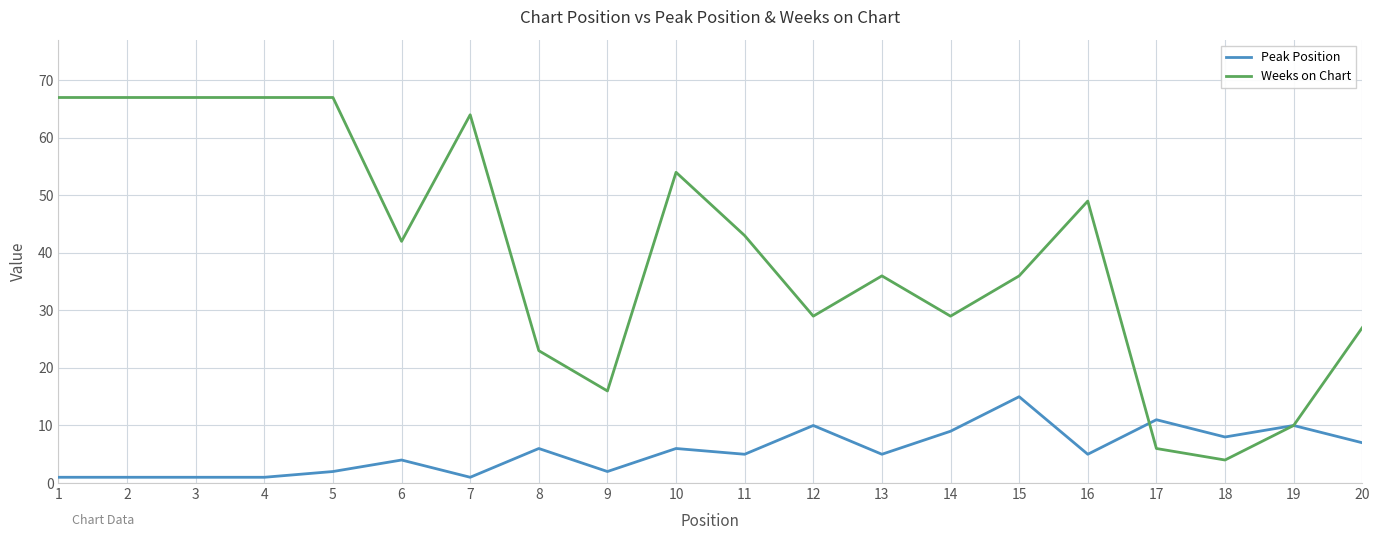

Where is Peak Position nearest to the value 8?

18